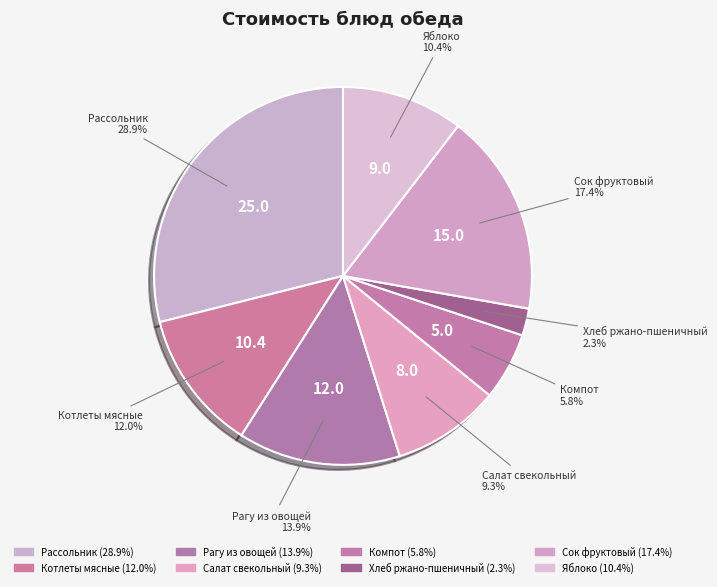

To the nearest percent, what is the difference between the largest and smallest slice percentages?

27%